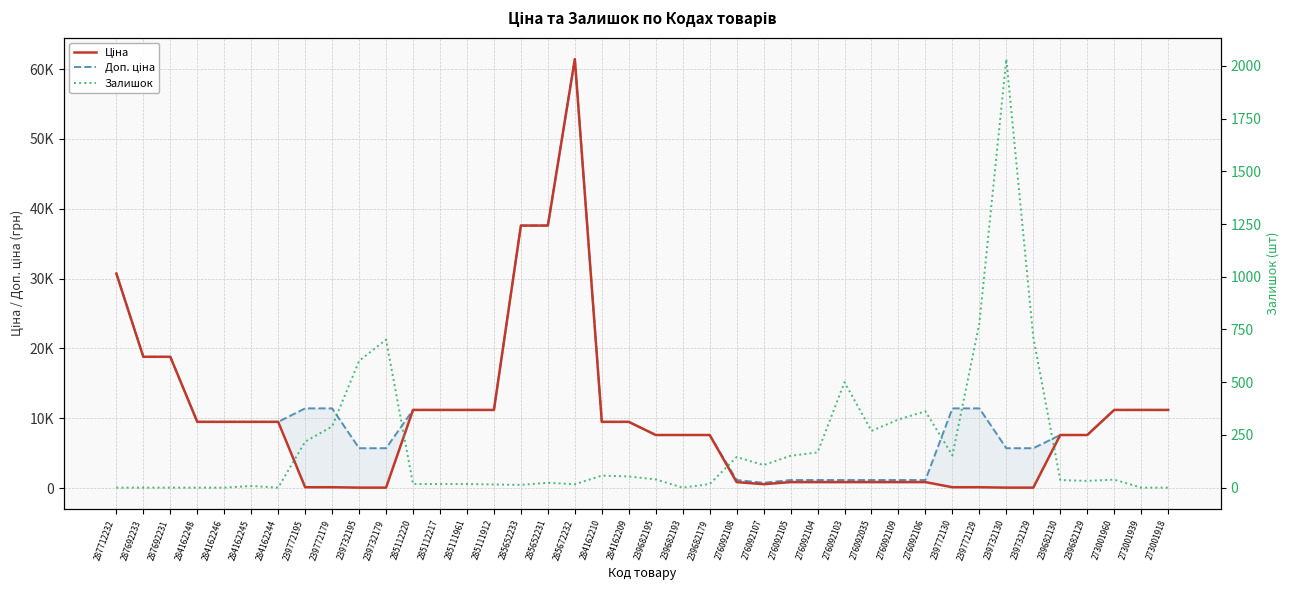

Between 284162245 and 239772130, which is larger?

284162245